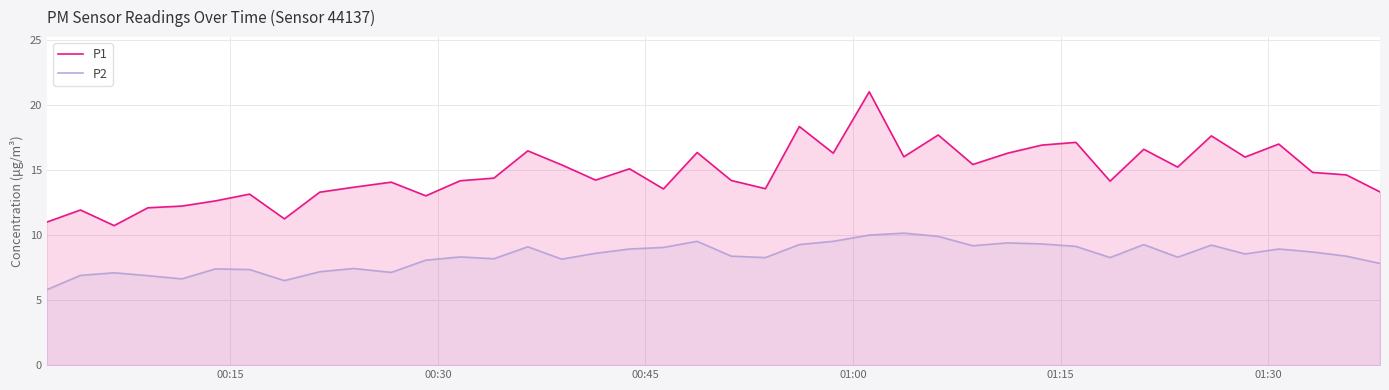

List the series in order of their peak value, highest first.

P1, P2